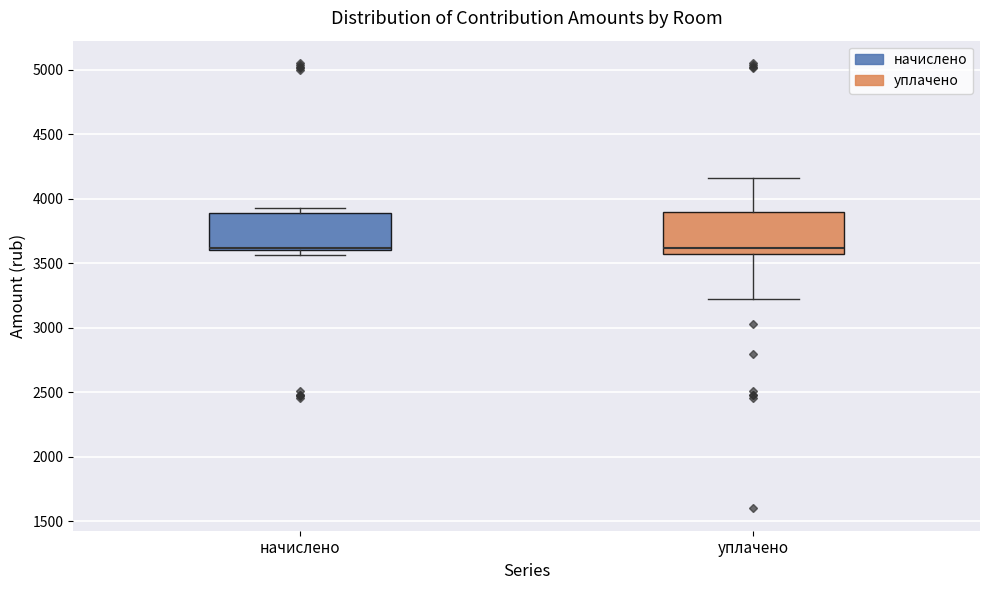

Where is the lower edge of the box for уплачено on the y-axis? The values are not printed on the chart, so give them approximately, as read against the axis.

3550